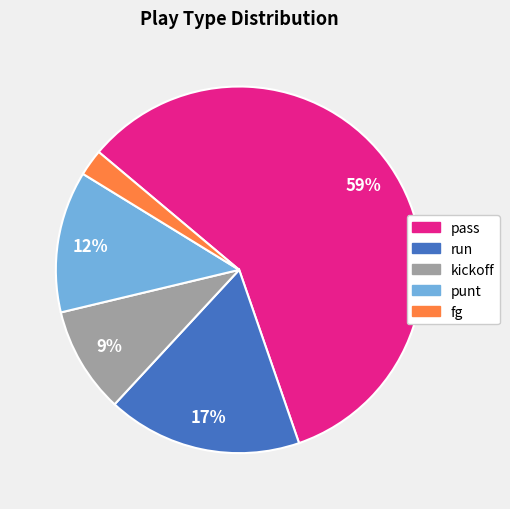

True or false: punt accounts for 24% of the total.

False